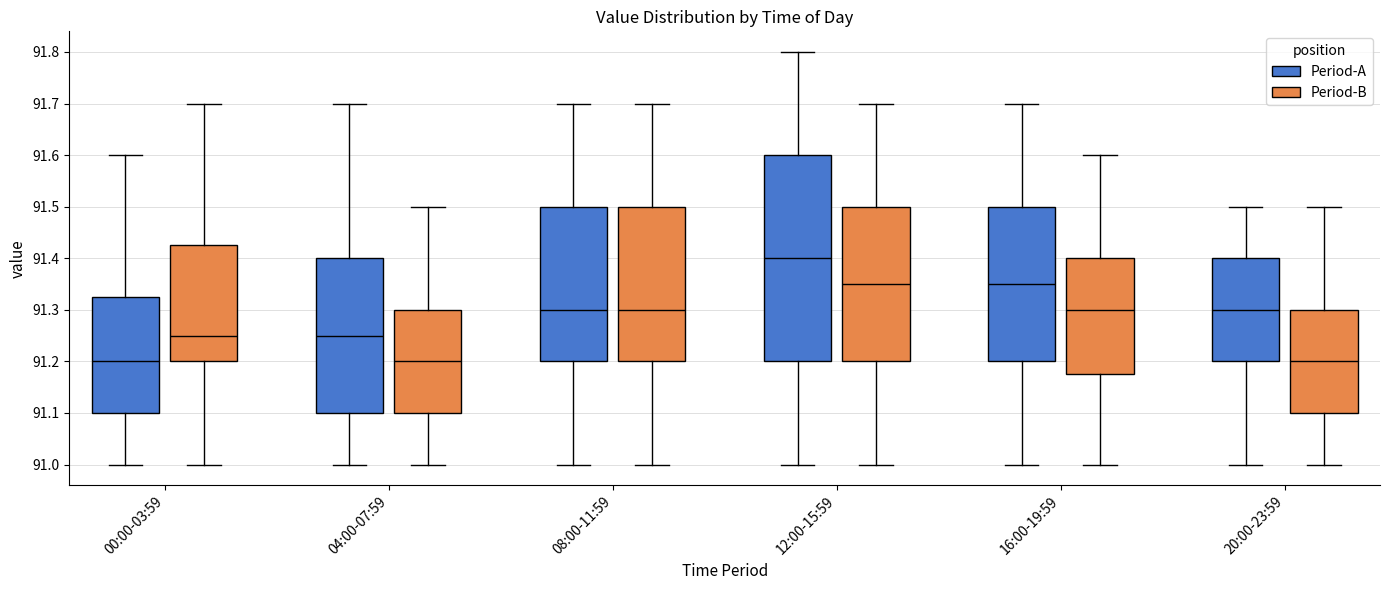

Where is the upper edge of the box for 00:00-03:59 (Period-A) on the y-axis? The values are not printed on the chart, so give them approximately, as read against the axis.

91.33